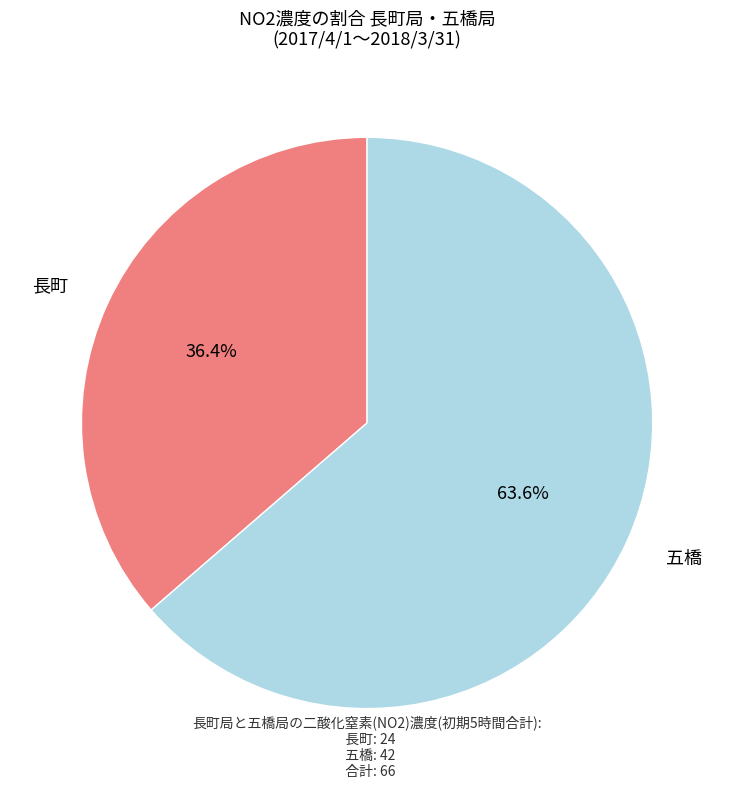

What percentage is the 五橋 slice, to the nearest percent?

64%